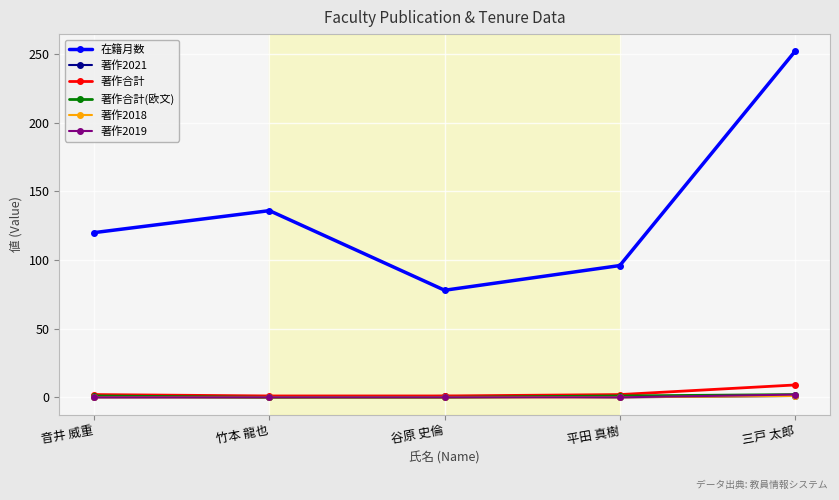

Which label corresponds to the largest value in the chart?

三戸 太郎